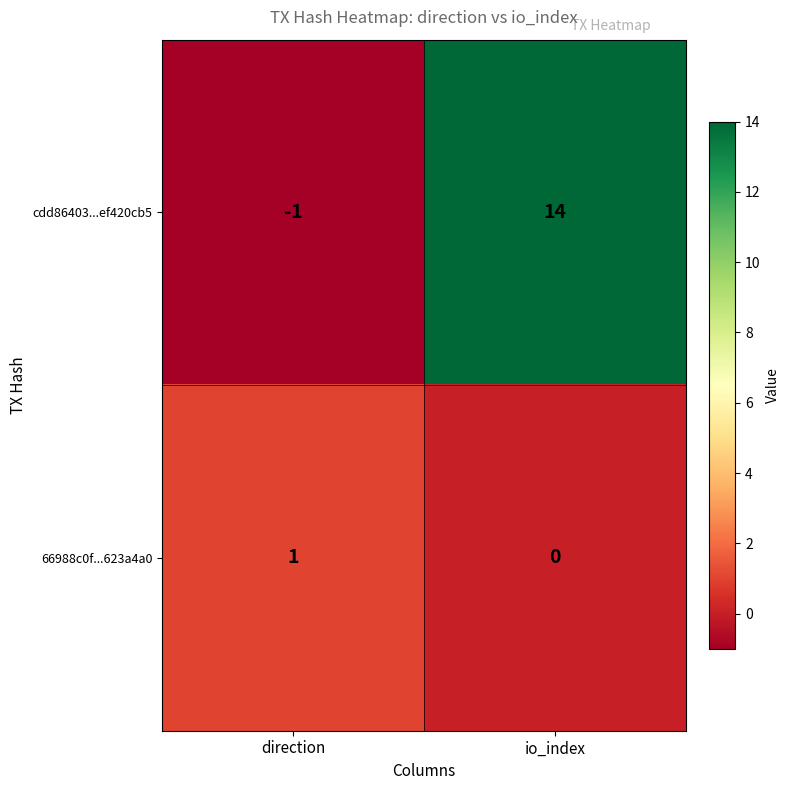

The cdd86403...ef420cb5 series shows 14 at io_index. True or false?

True